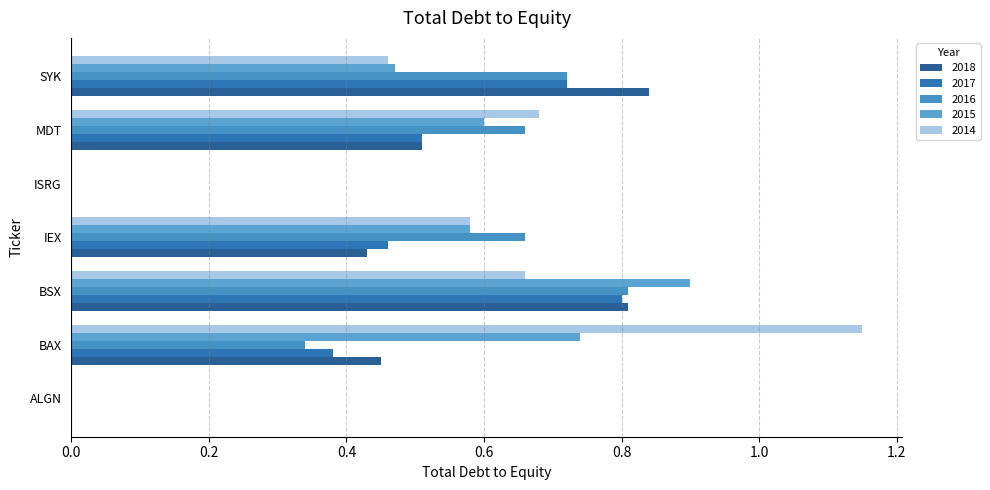

Reading left to right, extract all data points from this chart.

2018: 0.0	0.5	0.8	0.4	0.0	0.5	0.8
2017: 0.0	0.4	0.8	0.5	0.0	0.5	0.7
2016: 0.0	0.3	0.8	0.7	0.0	0.7	0.7
2015: 0.0	0.7	0.9	0.6	0.0	0.6	0.5
2014: 0.0	1.1	0.7	0.6	0.0	0.7	0.5